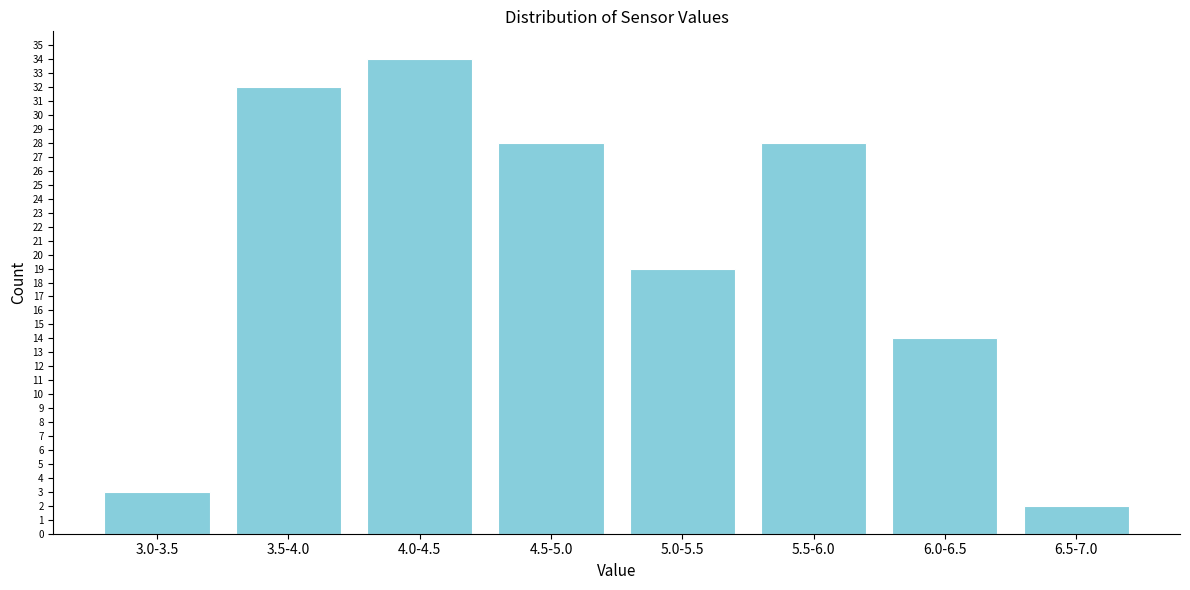

Reading right to left, extract all data points from this chart.

6.5-7.0=2	6.0-6.5=14	5.5-6.0=28	5.0-5.5=19	4.5-5.0=28	4.0-4.5=34	3.5-4.0=32	3.0-3.5=3